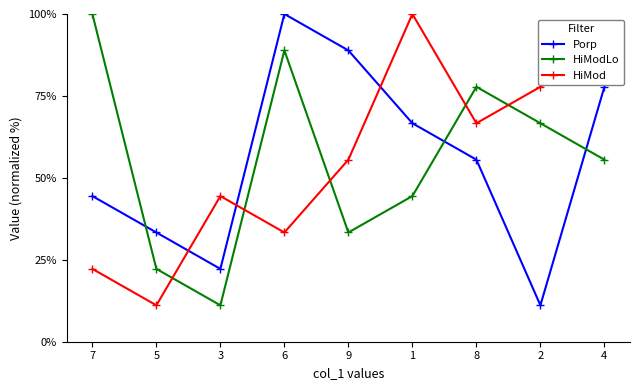

Between which two adjacent categories do HiMod and Porp first intersect?

5 and 3